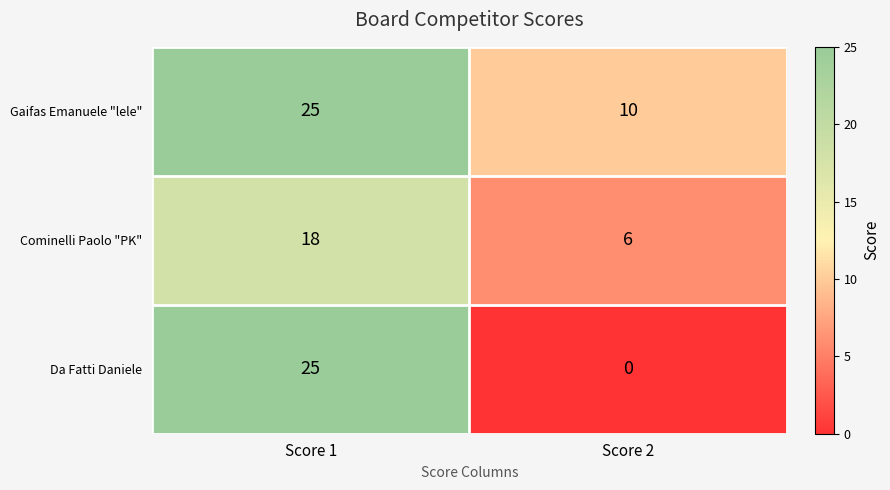

What value does the Gaifas Emanuele "lele" series have at Score 2, to the nearest 5?

10